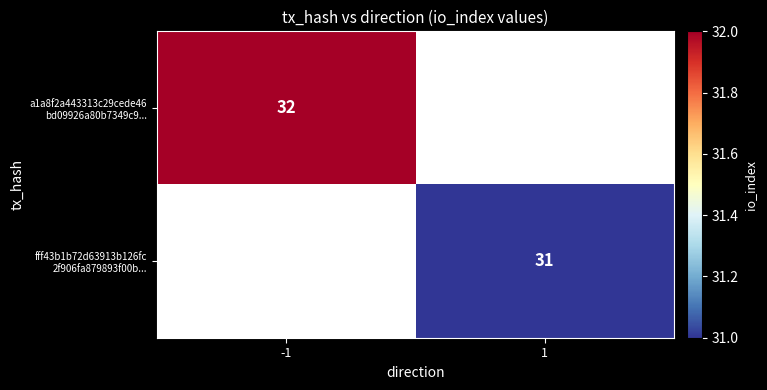

At -1, list the series in order from smallest to largest.

a1a8f2a443313c29cede46 bd09926a80b7349c9..., fff43b1b72d63913b126fc 2f906fa879893f00b...